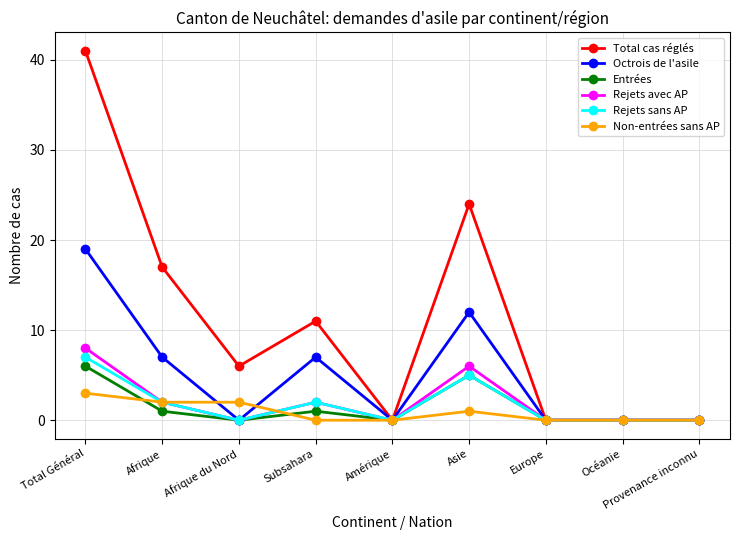

How many Octrois de l'asile values are between 0 and 7?

7